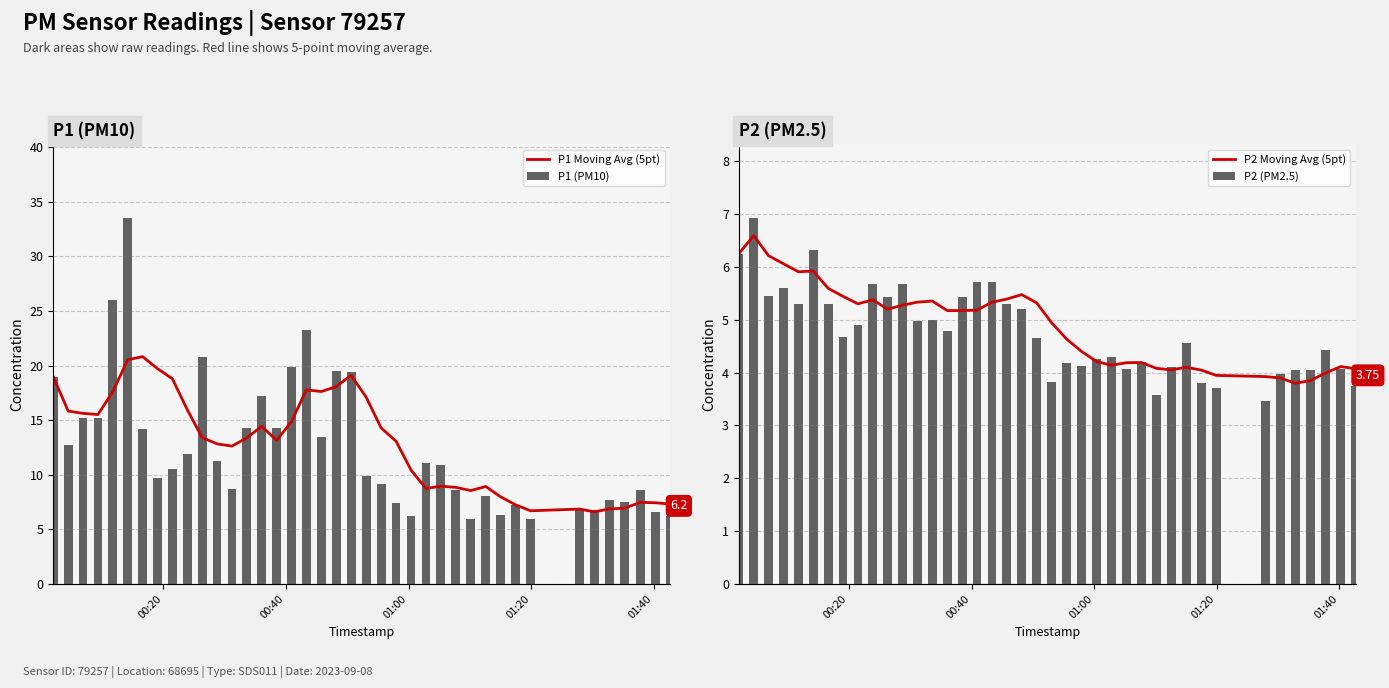

Does the chart contain stacked bars?

No